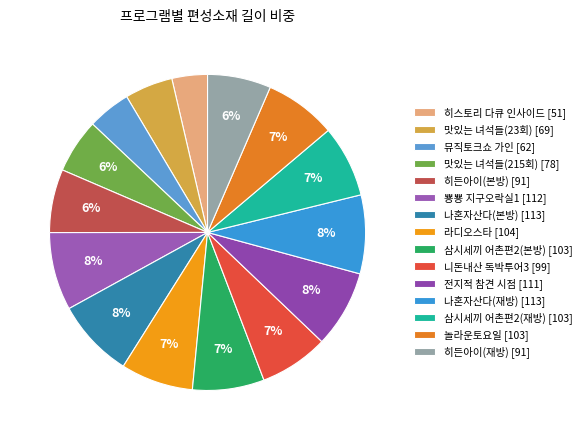

To the nearest percent, what percentage of the pie is 히든아이(본방)?

6%